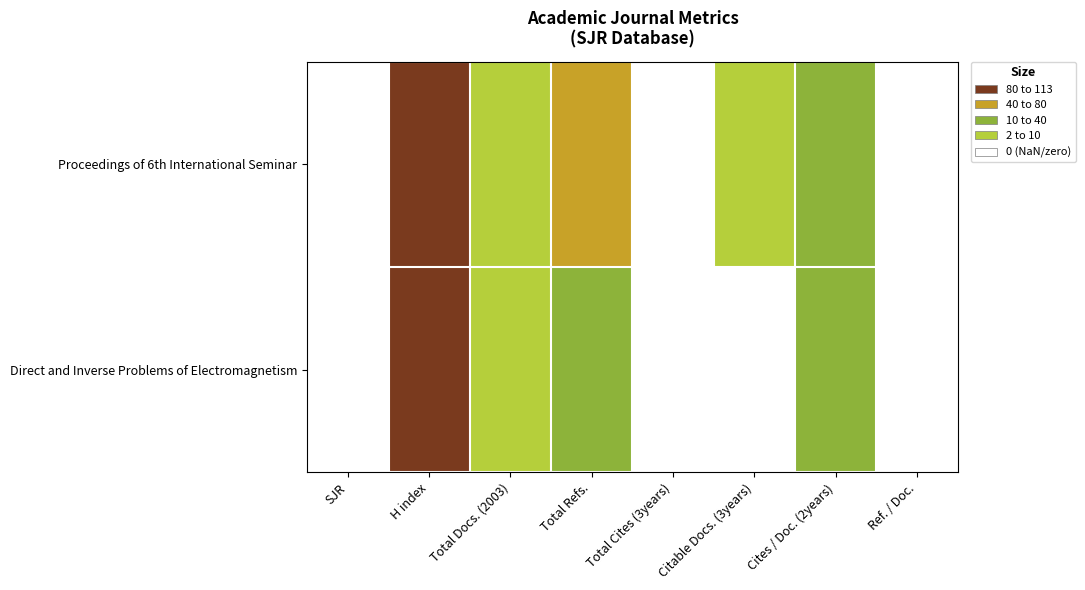

At Ref. / Doc., list the series in order from largest to smallest.

Proceedings of 6th International Seminar, Direct and Inverse Problems of Electromagnetism